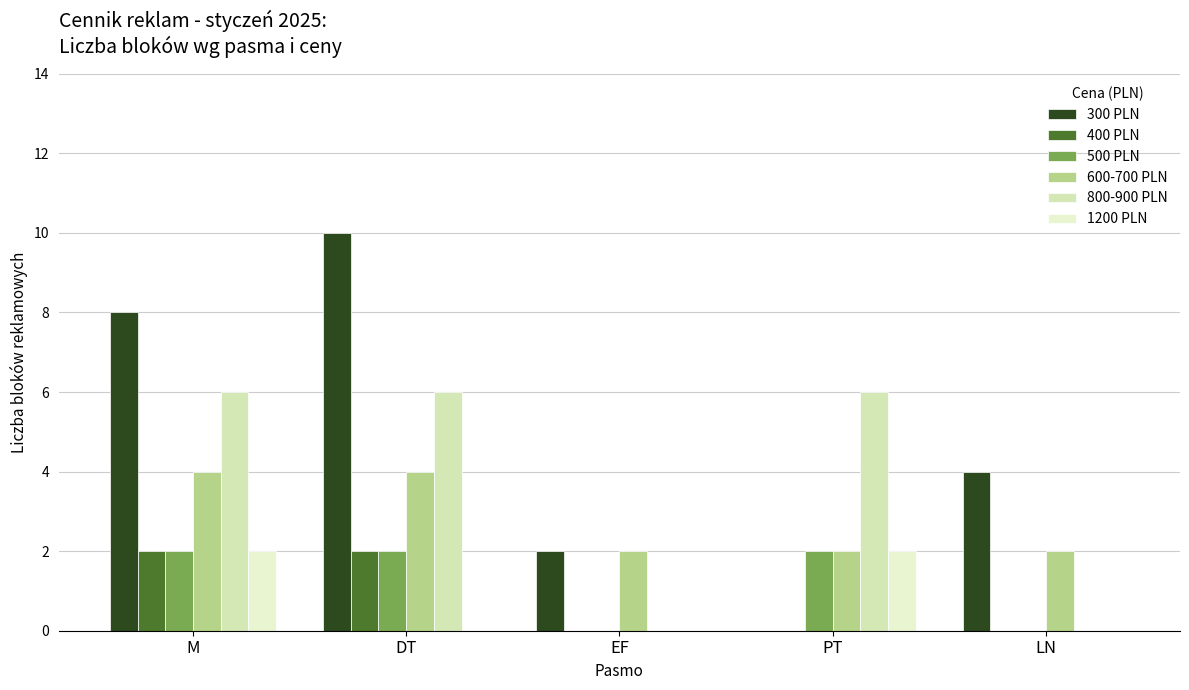

Reading left to right, what are all the values shown in this chart?

300 PLN: M=8	DT=10	EF=2	PT=0	LN=4
400 PLN: M=2	DT=2	EF=0	PT=0	LN=0
500 PLN: M=2	DT=2	EF=0	PT=2	LN=0
600-700 PLN: M=4	DT=4	EF=2	PT=2	LN=2
800-900 PLN: M=6	DT=6	EF=0	PT=6	LN=0
1200 PLN: M=2	DT=0	EF=0	PT=2	LN=0